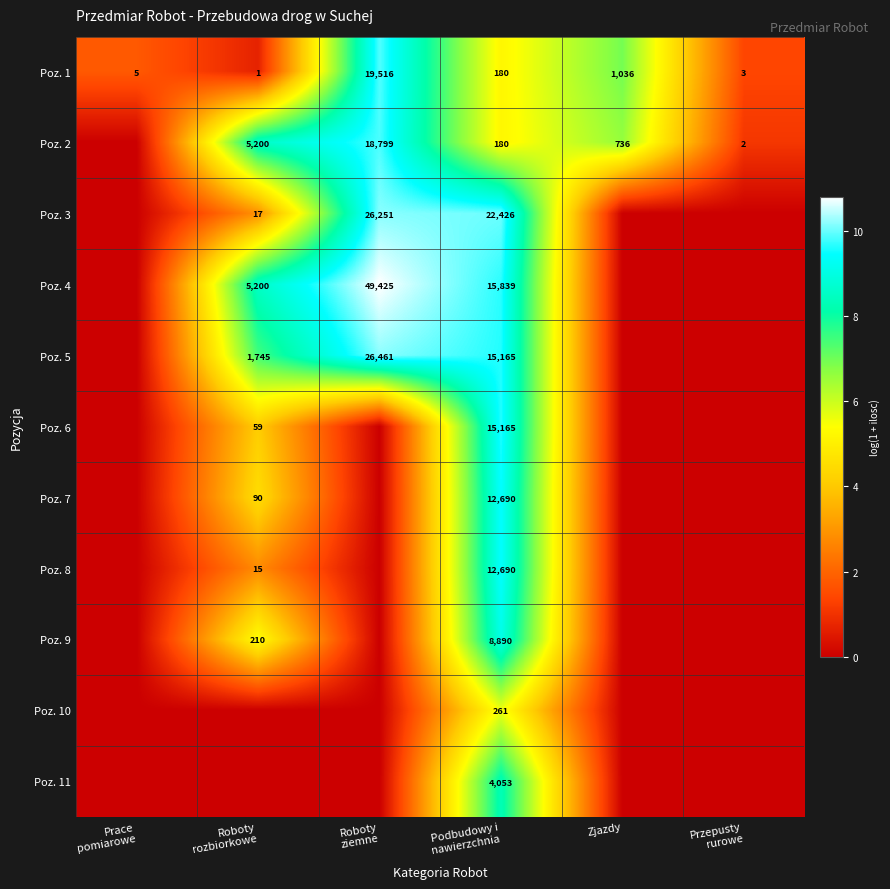

What is the sum of all Poz. 1 values?

20741